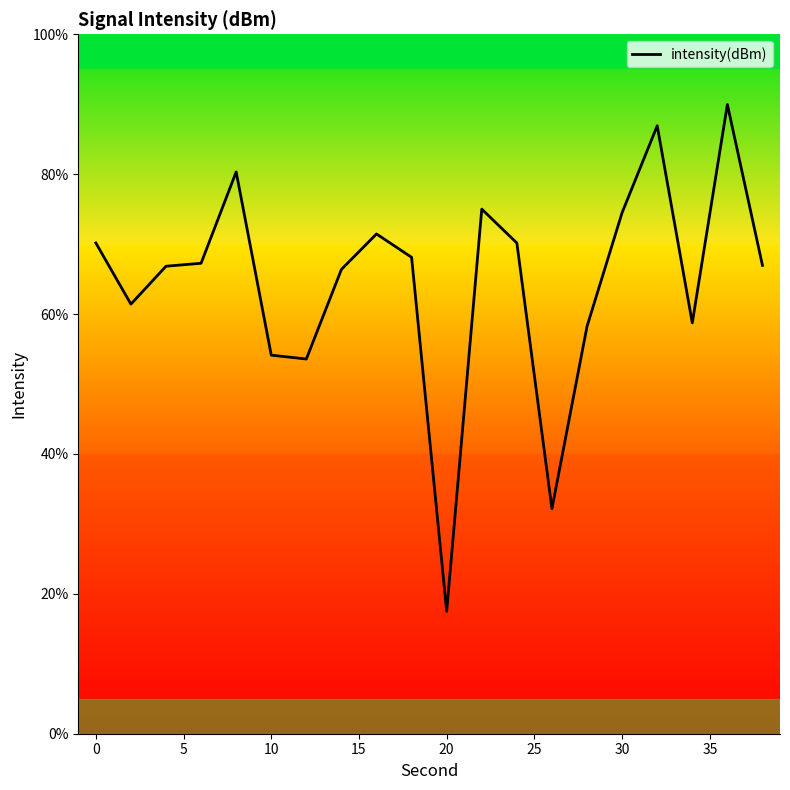

What is the greatest value displayed?

90.0